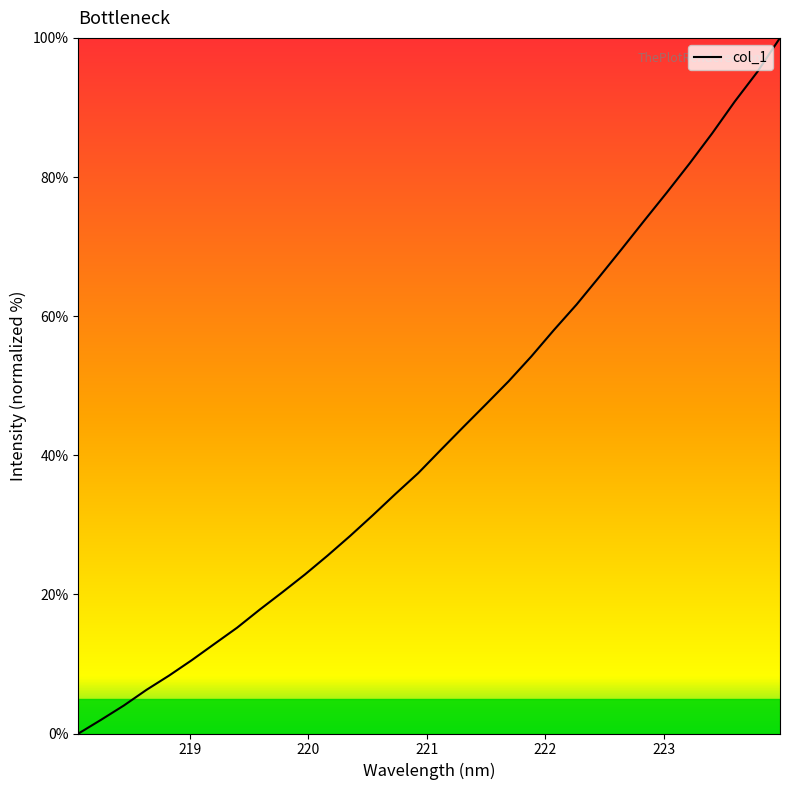

What is the maximum value shown in the chart?

100.0